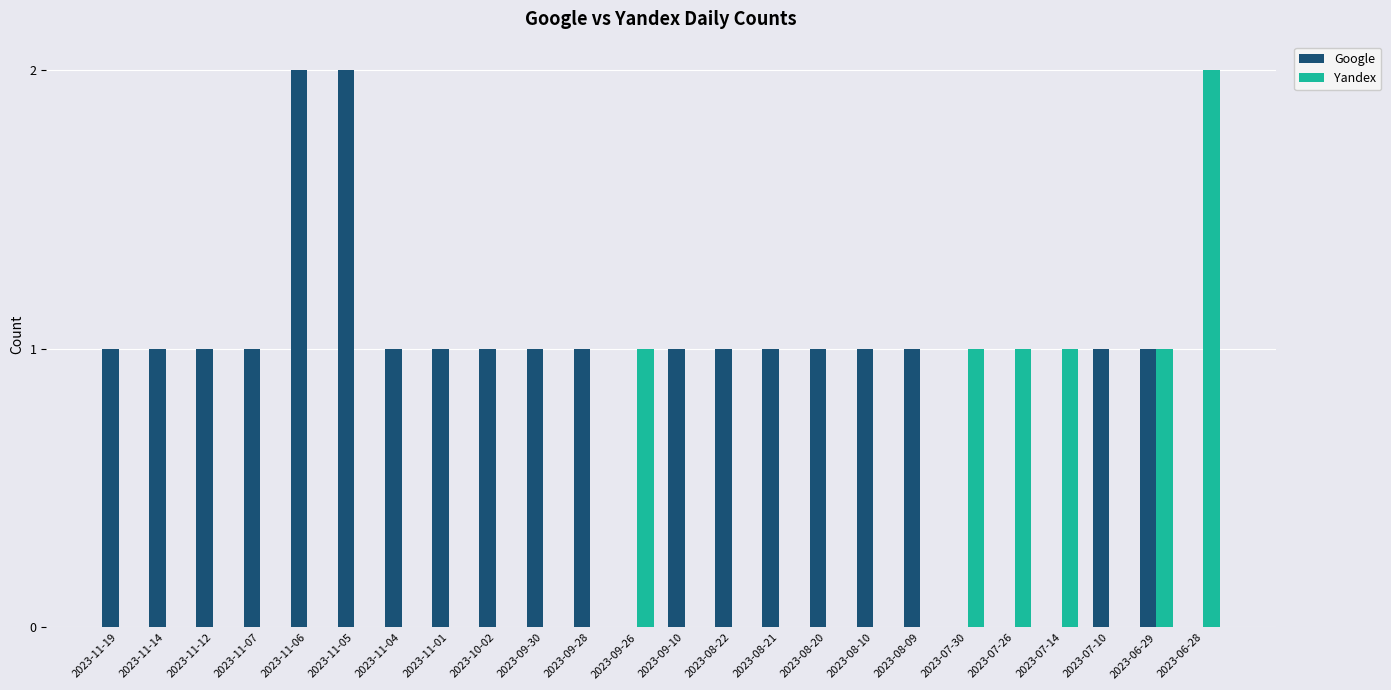

What is the spread (max minus min) of values at 2023-07-10?

1